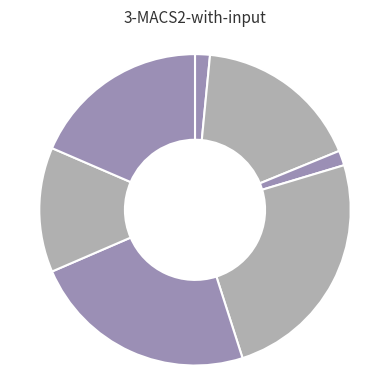

How many segments does this pie chart have?

7